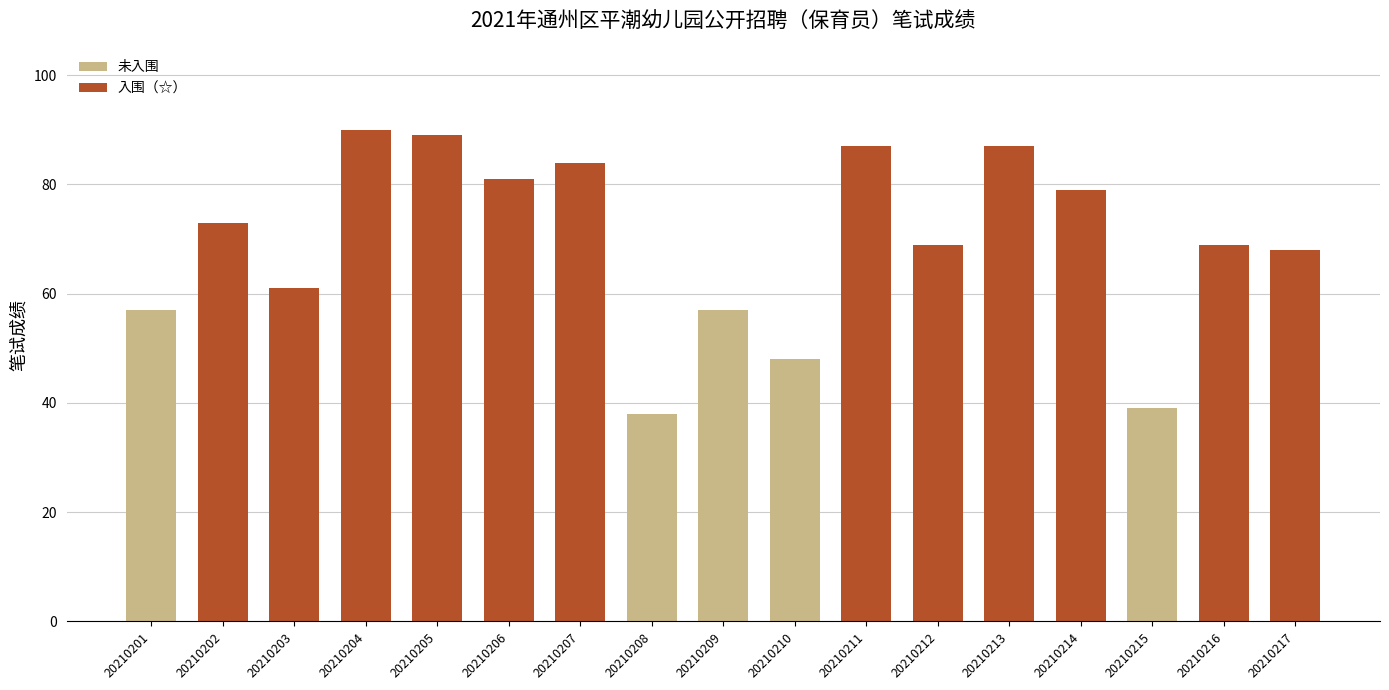

What is the difference between the values at 20210210 and 20210216?

21